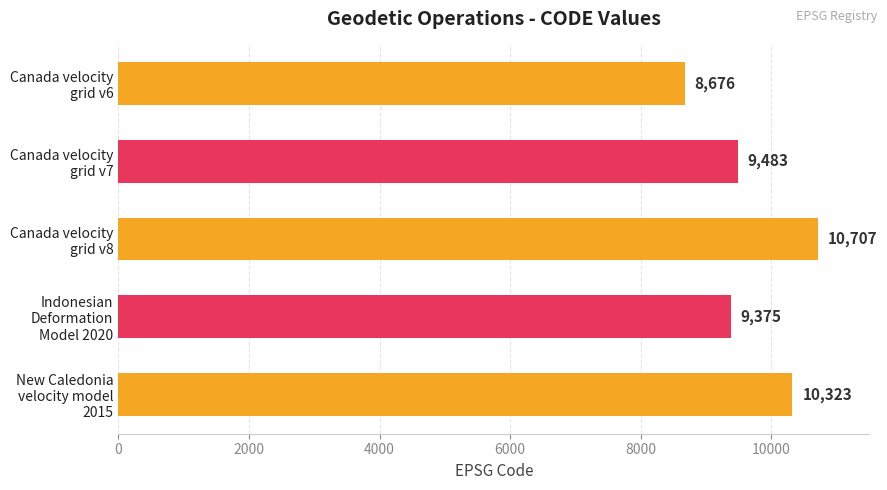

Which label corresponds to the largest value in the chart?

Canada velocity
grid v8